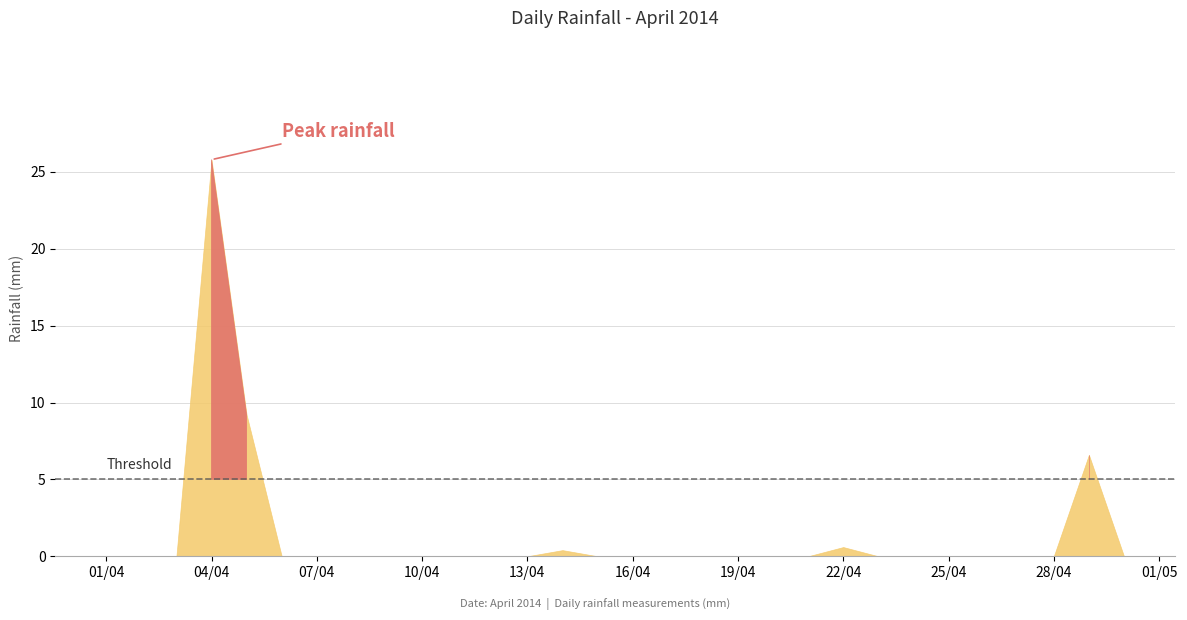

At which category does the chart reach its peak across all series?

2014-04-04